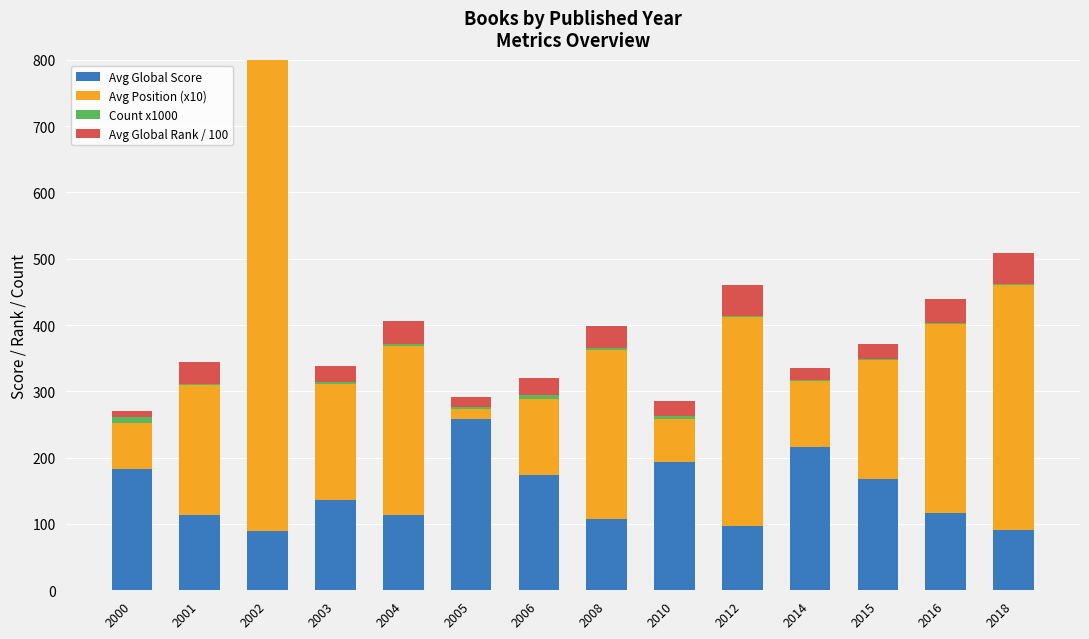

What is the smallest value displayed?

1